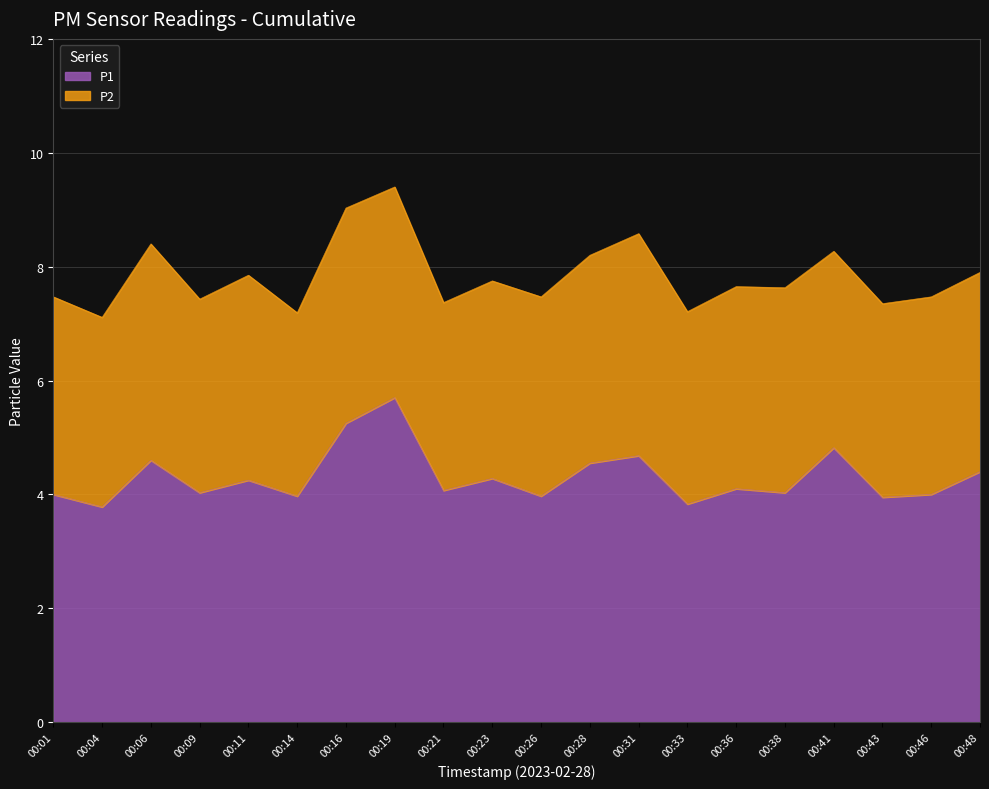

Reading left to right, what are all the values shown in this chart?

4.0	3.8	4.6	4.0	4.2	4.0	5.2	5.7	4.1	4.3	4.0	4.5	4.7	3.8	4.1	4.0	4.8	4.0	4.0	4.4